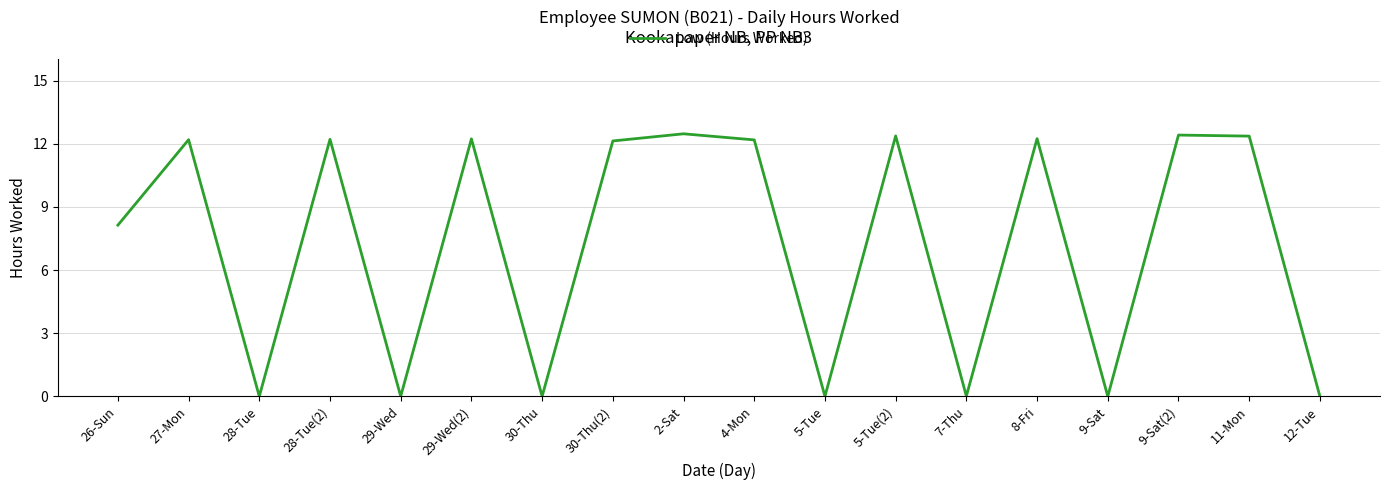

What is the difference between the maximum and minimum values?

12.5